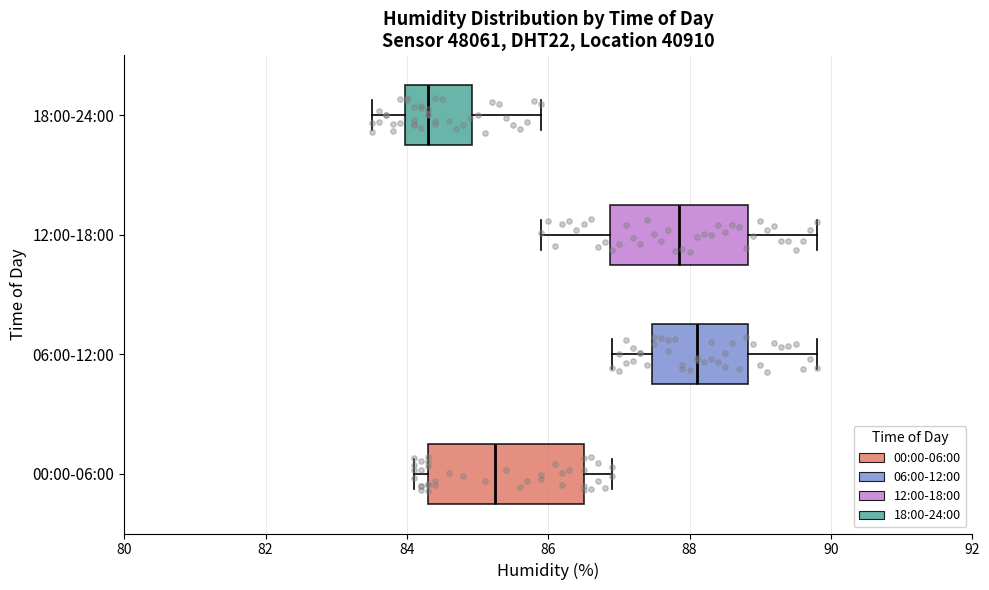

Comparing the boxes themselves (not the whiskers), which one is the widest?

00:00-06:00